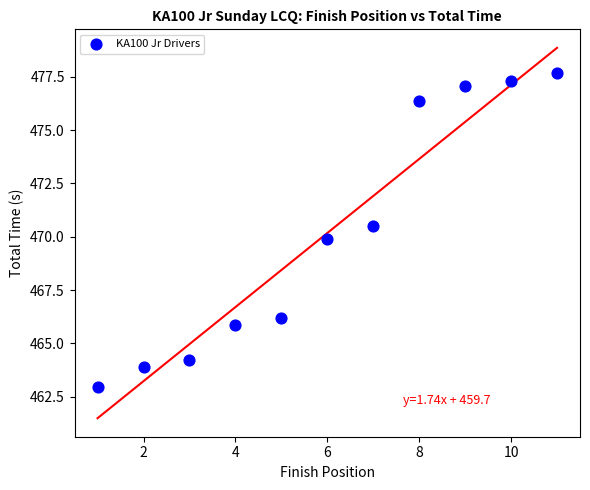

What is the average Y value?

470.2